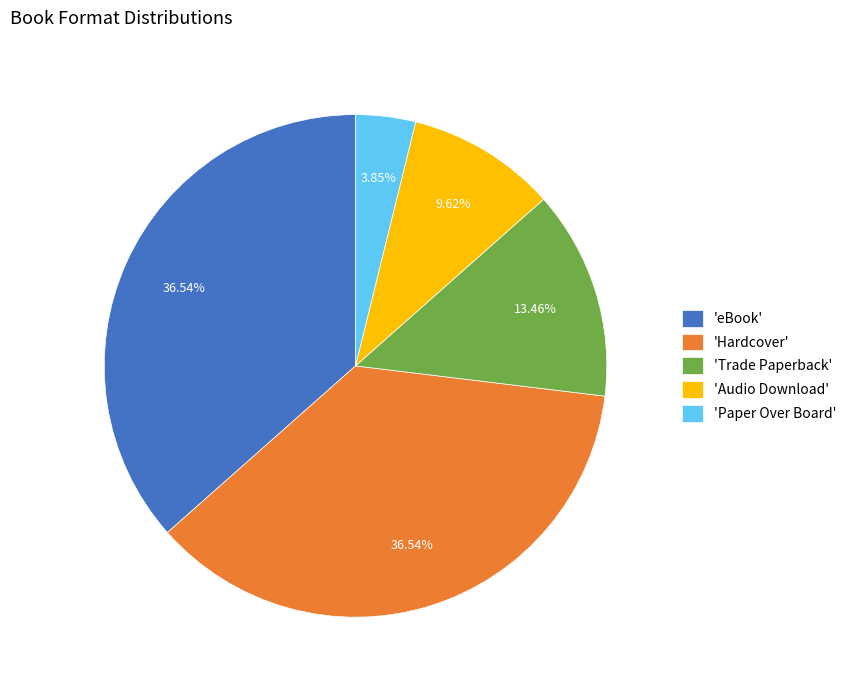

Which slice is the smallest?

'Paper Over Board'